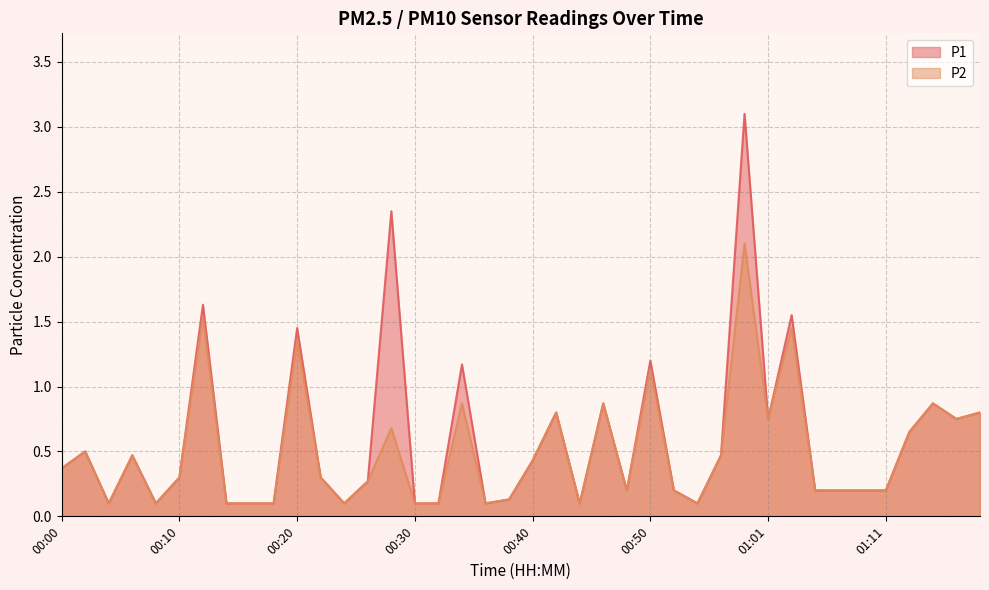

Between 00:22 and 00:42, which series saw the biggest shift?

P1